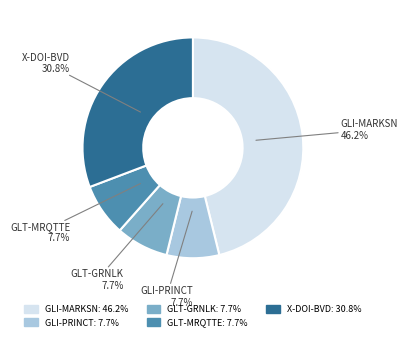

Count the number of slices in the pie.

5